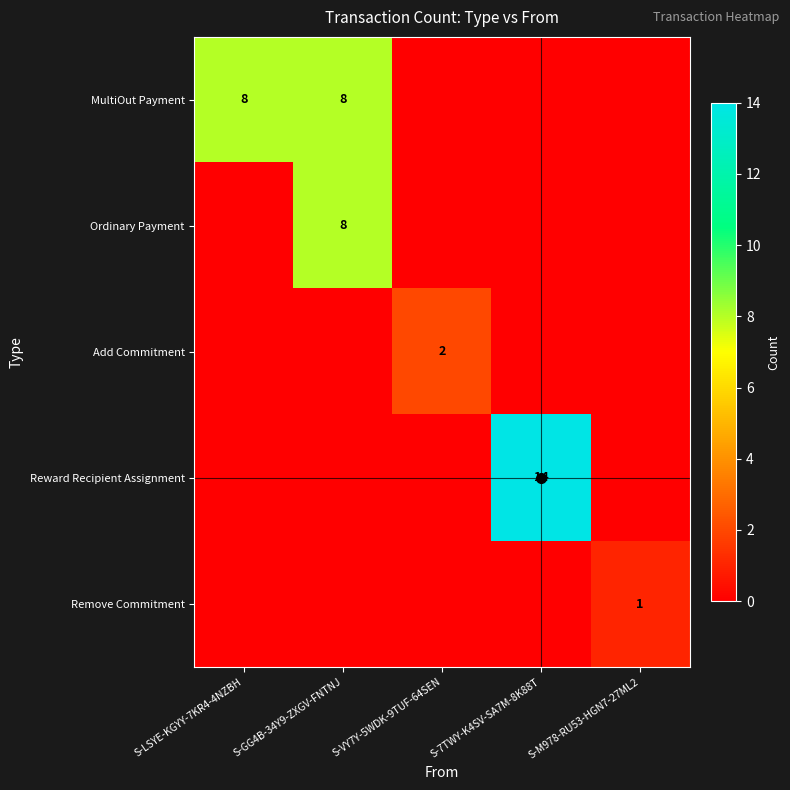

How many data points does each series have?

5